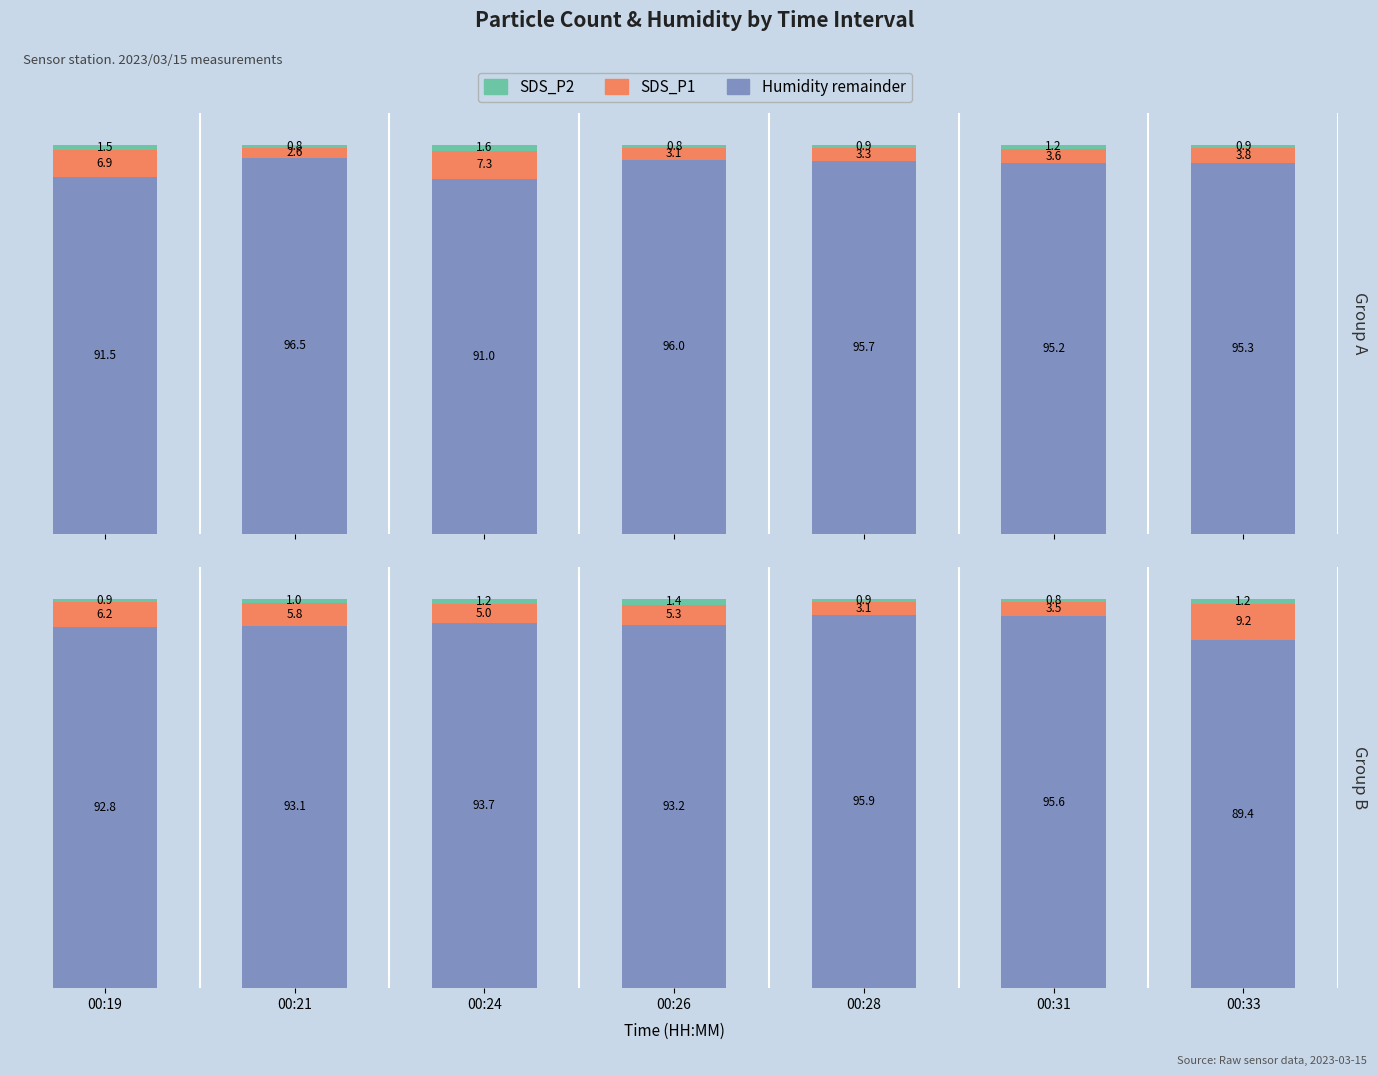

Which series changed the most between 00:26 and 00:31?

Humidity remainder